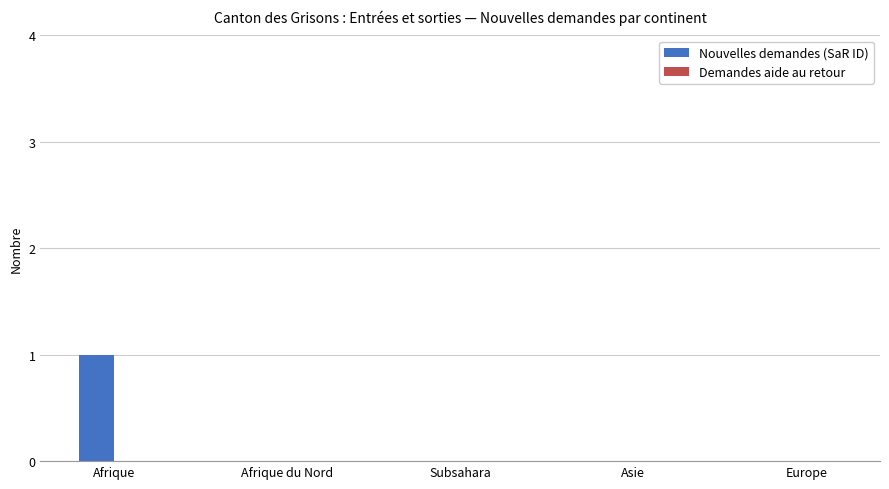

At which category does the chart reach its peak across all series?

Afrique